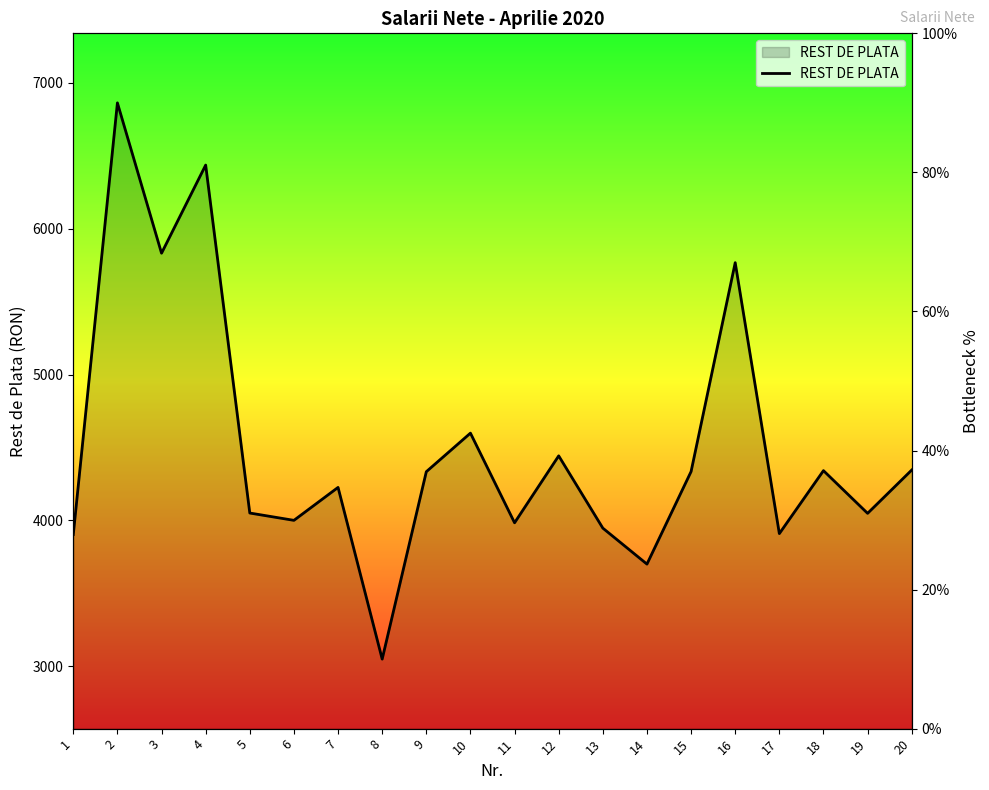

The value at 15 is 10.2. True or false?

False